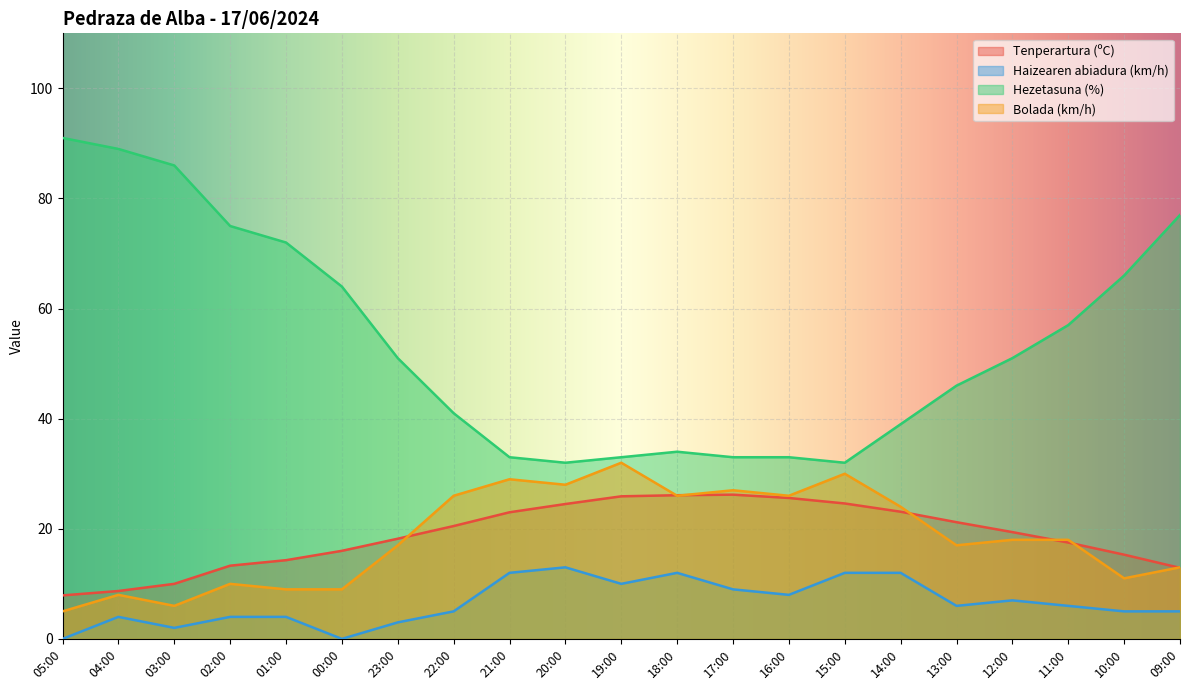

Which series has the widest spread of values?

Hezetasuna (%)